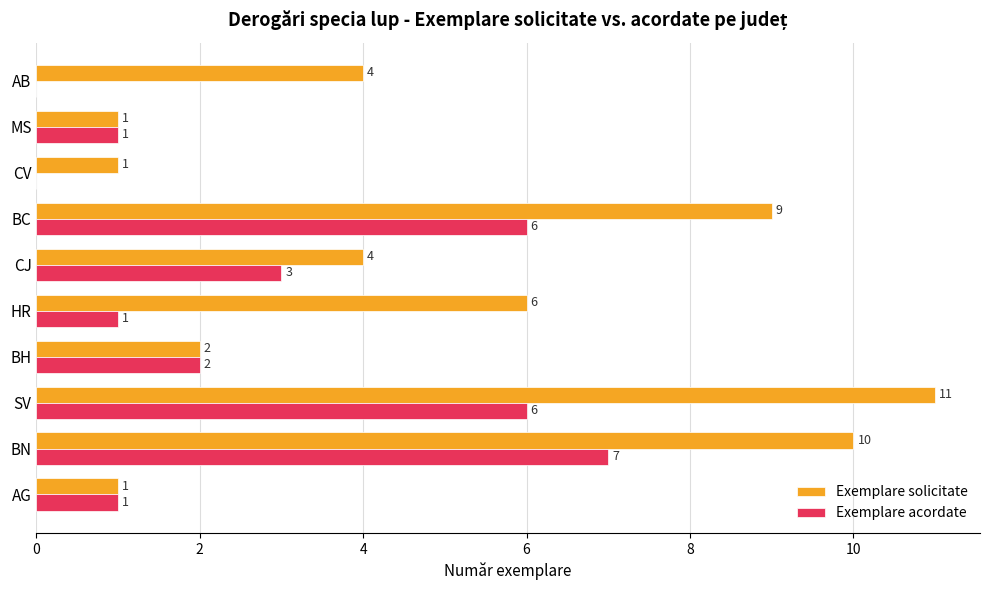

Which label corresponds to the largest value in the chart?

SV